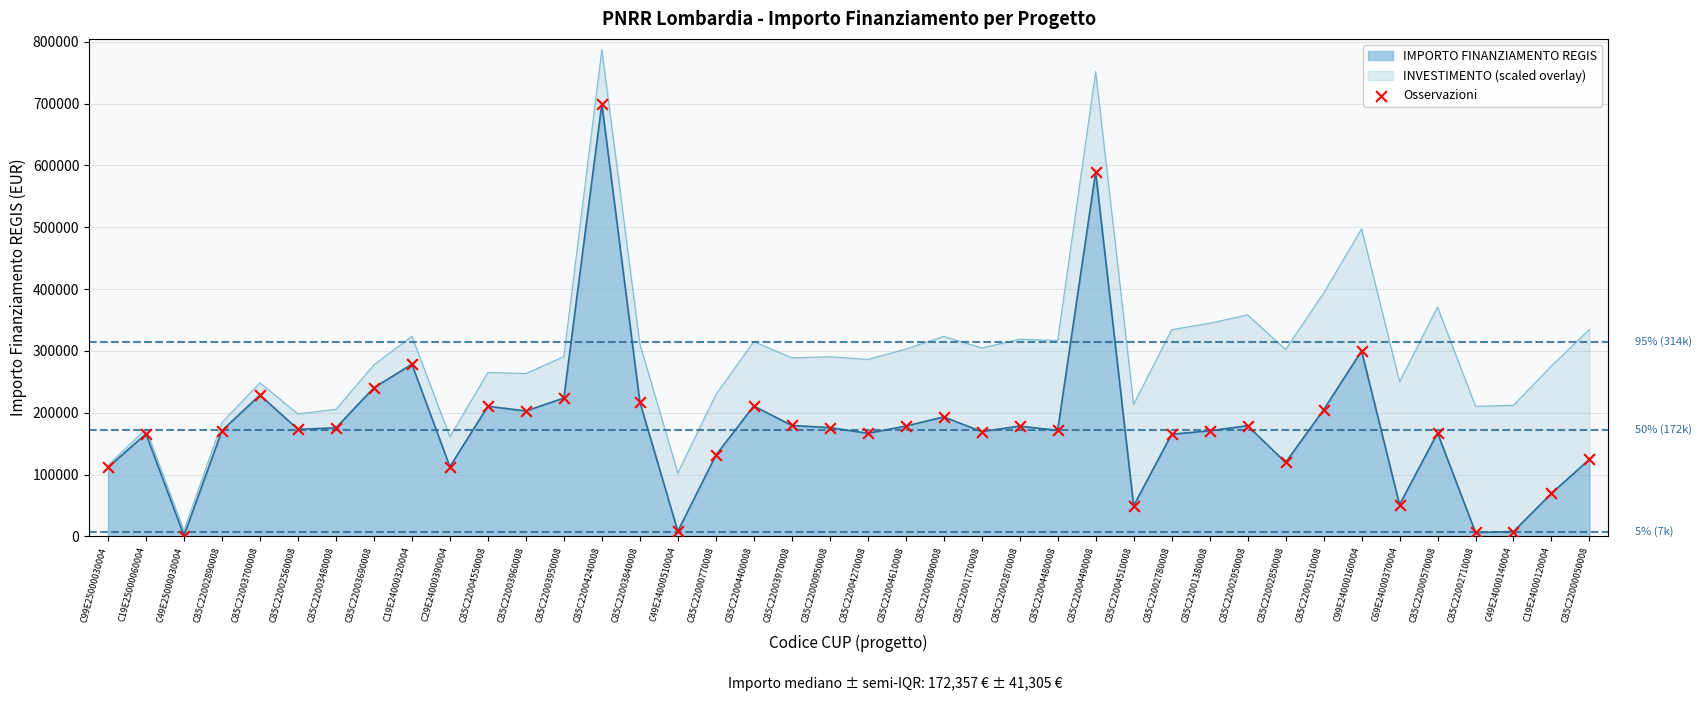

Between C85C22002780008 and C49E25000030004, which is larger?

C85C22002780008